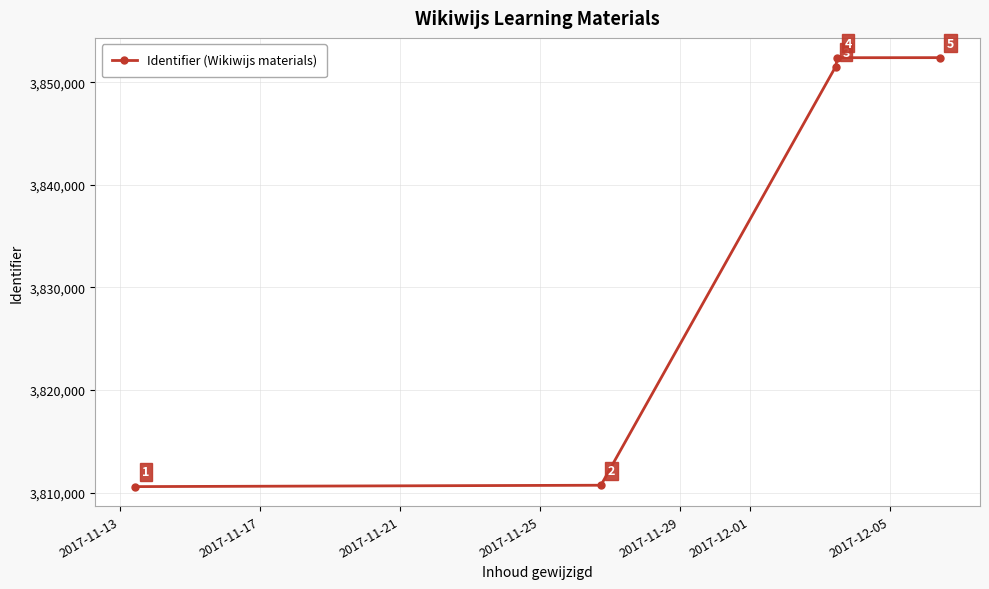

What is the difference between the maximum and minimum values?

41821